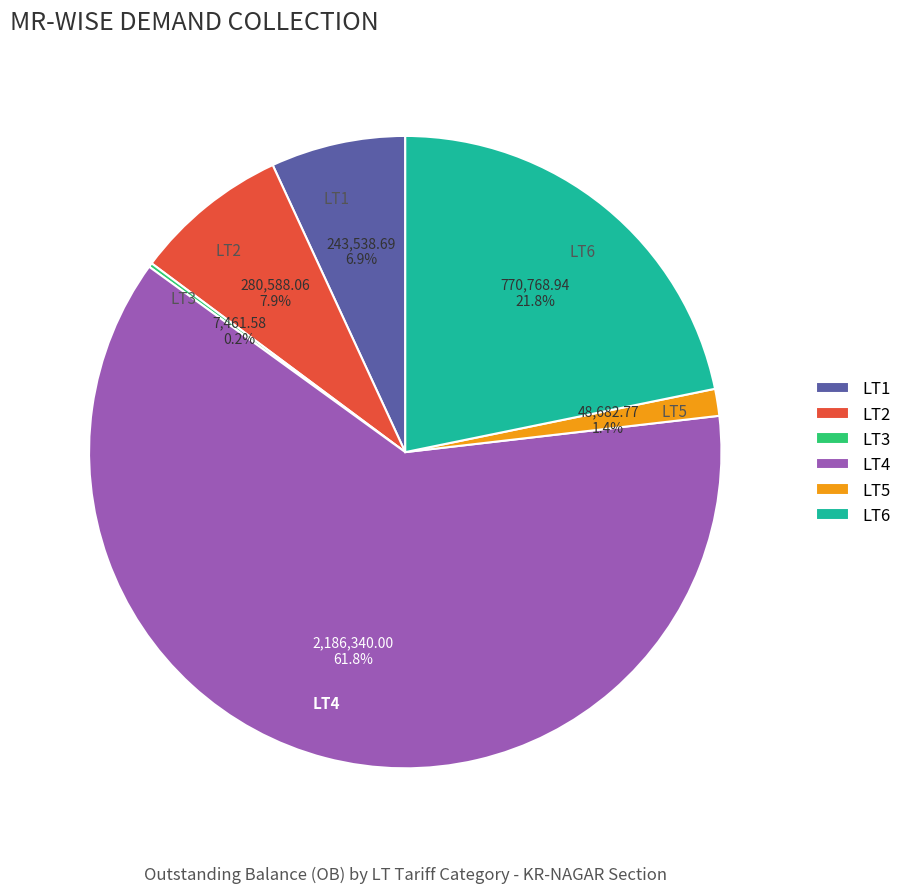

Which has a higher value, LT6 or LT4?

LT4